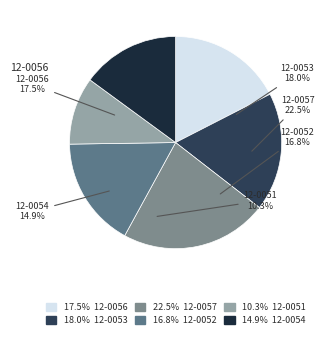

Is 12-0052 the majority of the pie?

No